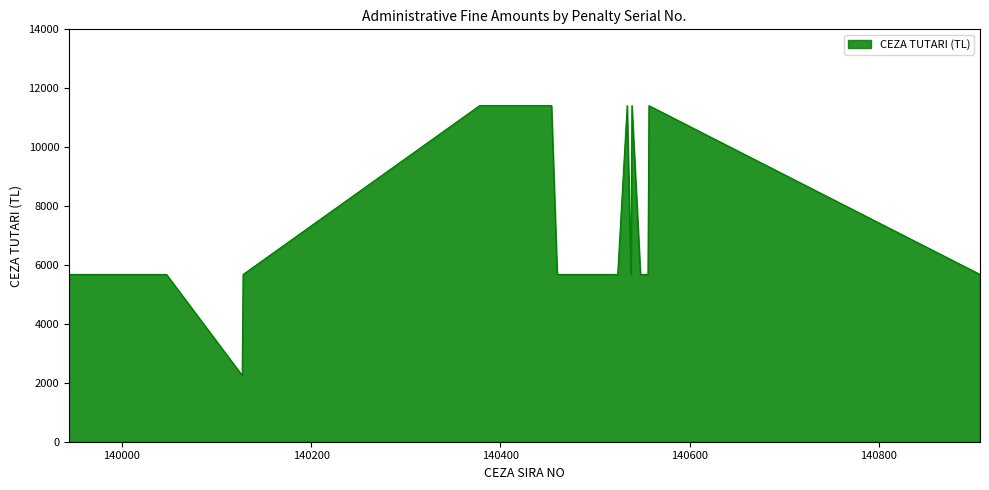

What is the maximum value shown in the chart?

11409